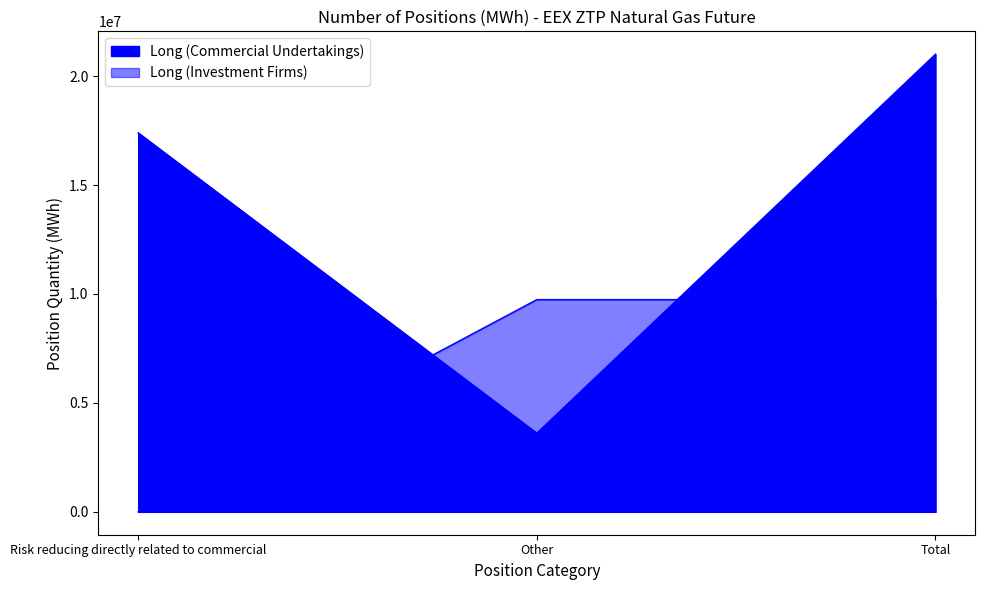

Count the Long (Commercial Undertakings) values in the range 3609113 to 21002705.

3